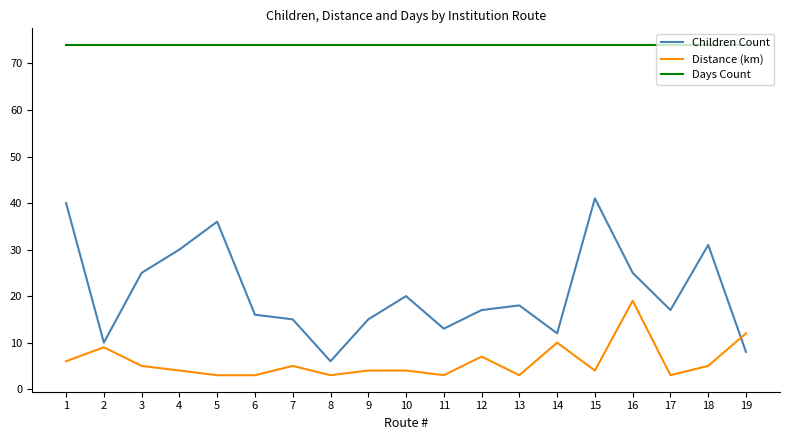

Reading left to right, transcribe all the data shown in this chart.

Children Count: 40	10	25	30	36	16	15	6	15	20	13	17	18	12	41	25	17	31	8
Distance (km): 6	9	5	4	3	3	5	3	4	4	3	7	3	10	4	19	3	5	12
Days Count: 74	74	74	74	74	74	74	74	74	74	74	74	74	74	74	74	74	74	74